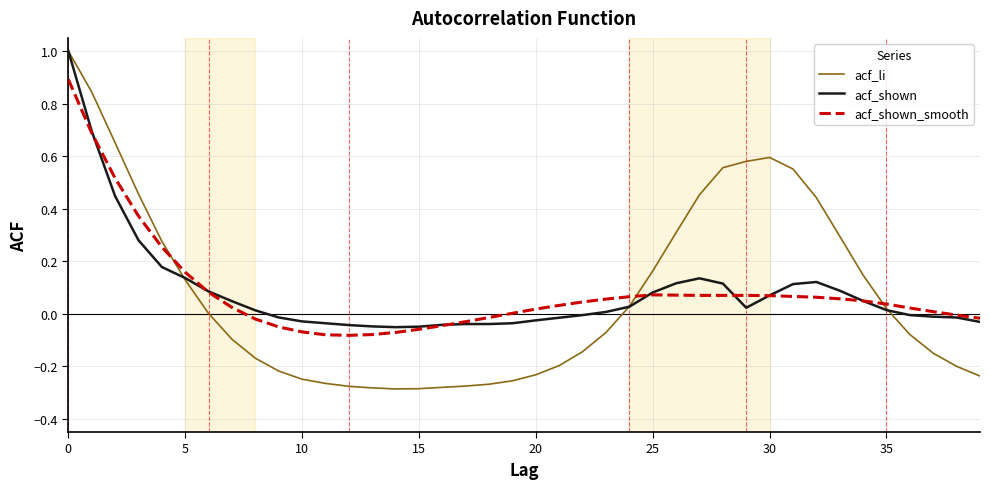

What is the maximum value shown in the chart?

1.0